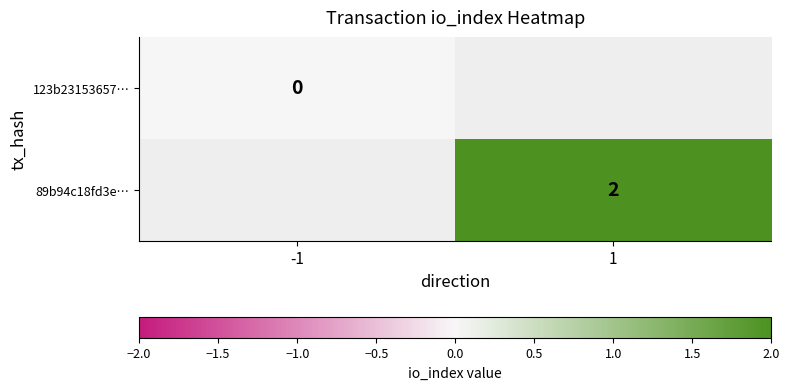

Is it true that 89b94c18fd3e… equals 1 at 1?

False